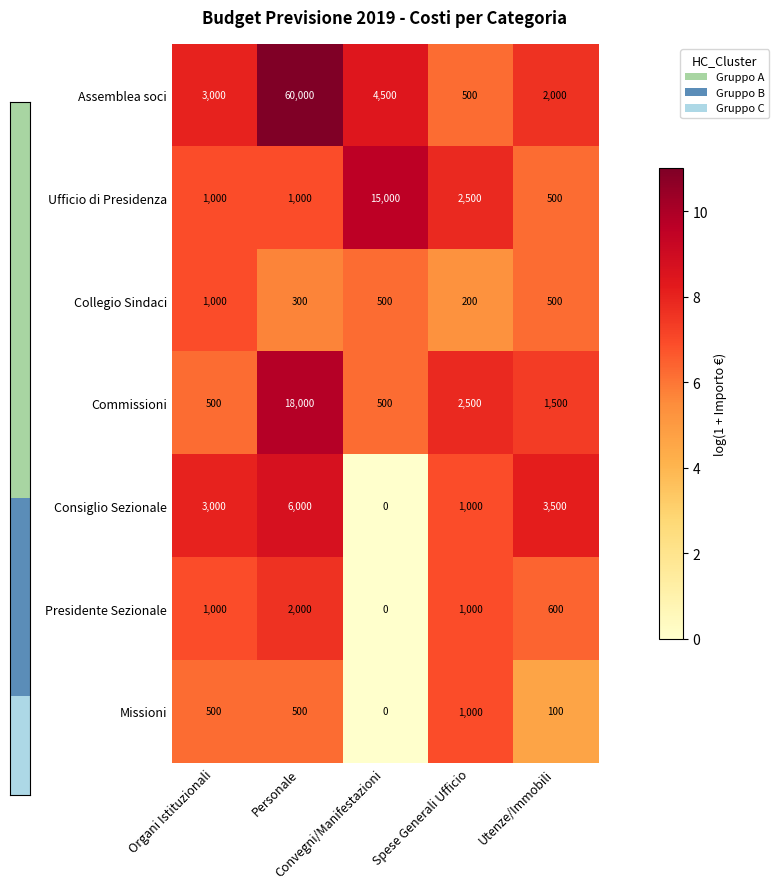

Which series has the largest total across all categories?

Assemblea soci